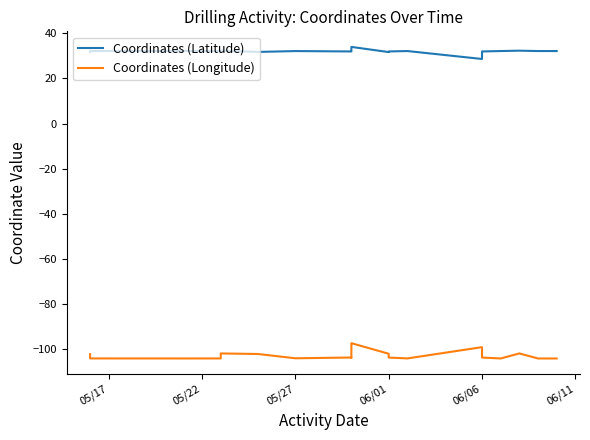

At how many categories does at least one series exceed -81?

20